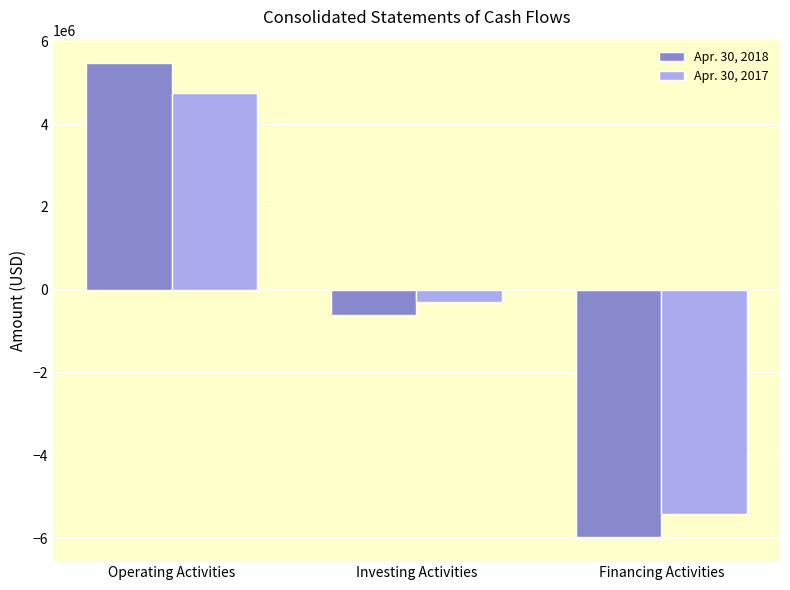

Count the number of categories in the chart.

3